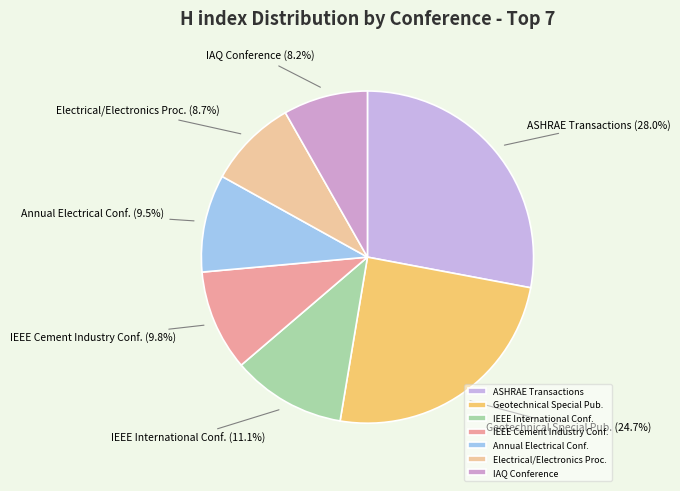

Is the sum of Electrical/Electronics Proc. and IEEE Cement Industry Conf. greater than half?

No